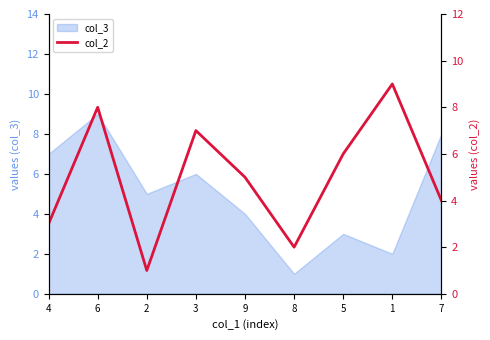

At which category does the chart reach its minimum across all series?

2